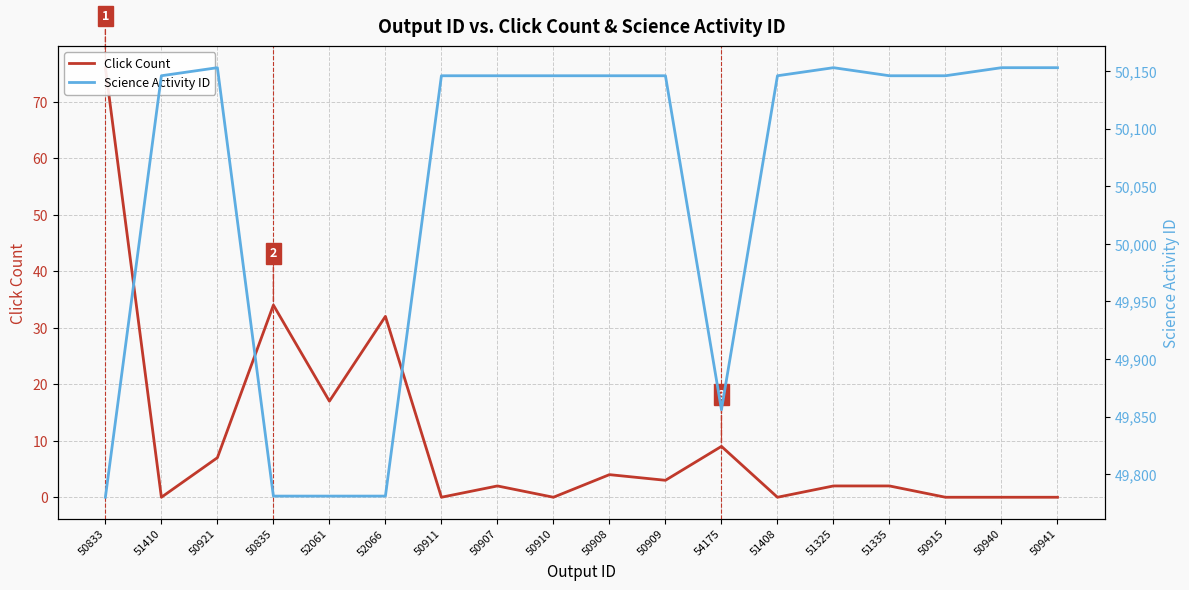

Reading left to right, list all the values displayed in this chart.

Click Count: 76	0	7	34	17	32	0	2	0	4	3	9	0	2	2	0	0	0
Science Activity ID: 49780	50146	50153	49781	49781	49781	50146	50146	50146	50146	50146	49856	50146	50153	50146	50146	50153	50153